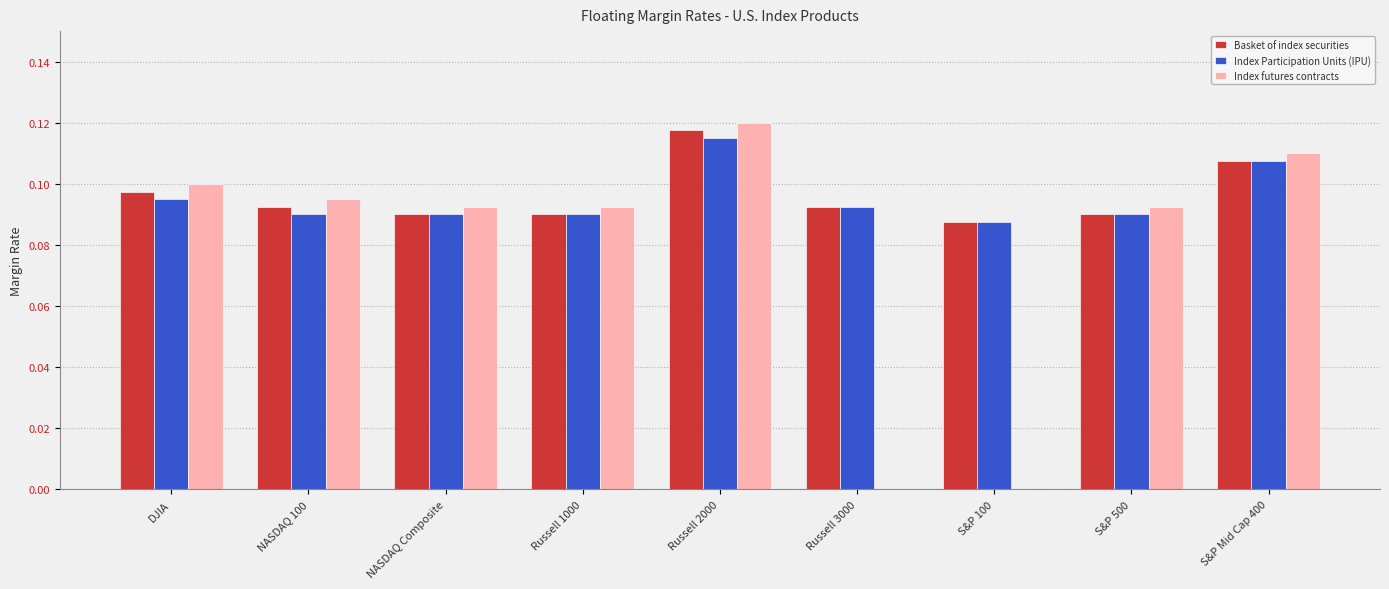

True or false: Basket of index securities has a value of 0.0 at S&P Mid Cap 400.

False